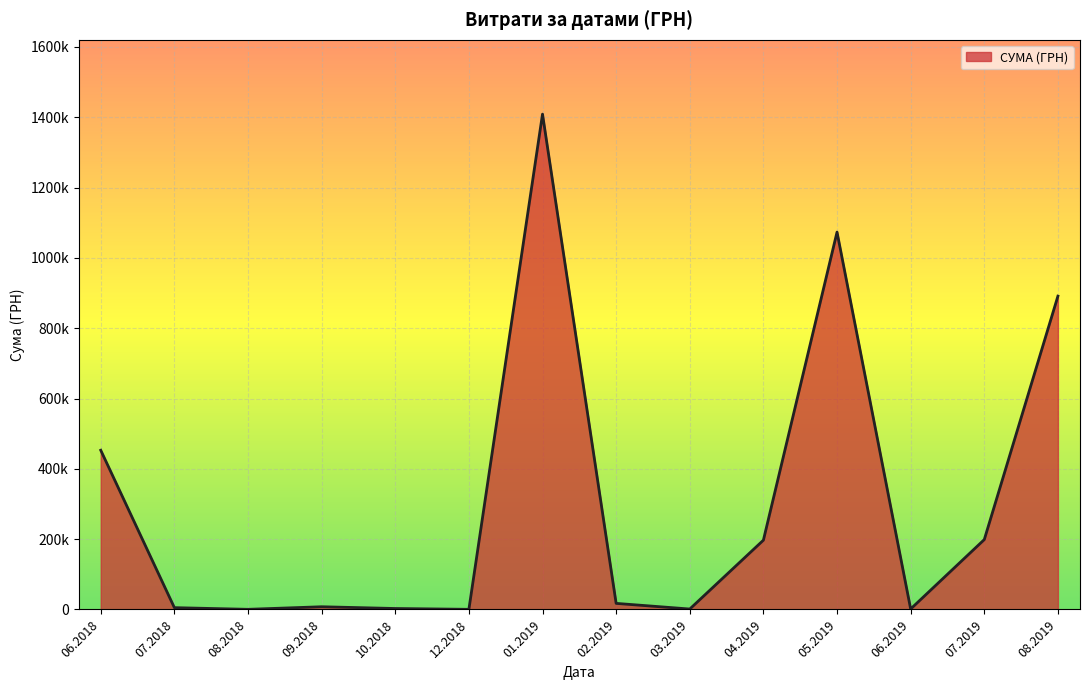

What is the smallest value displayed?

300.0